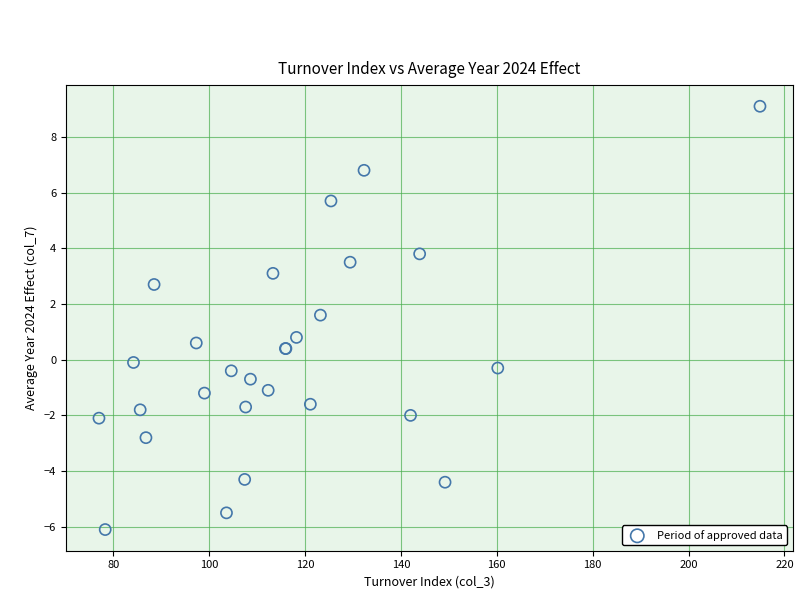

What Y value in the scatter plot is closest to 1?

0.8